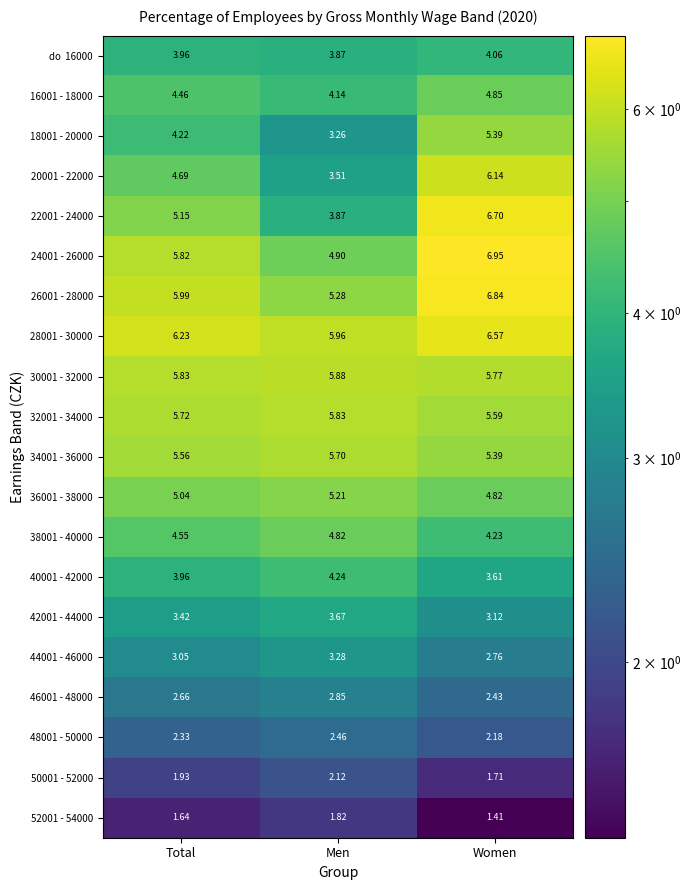

Rank the categories by 18001 - 20000 value from highest to lowest.

Women, Total, Men